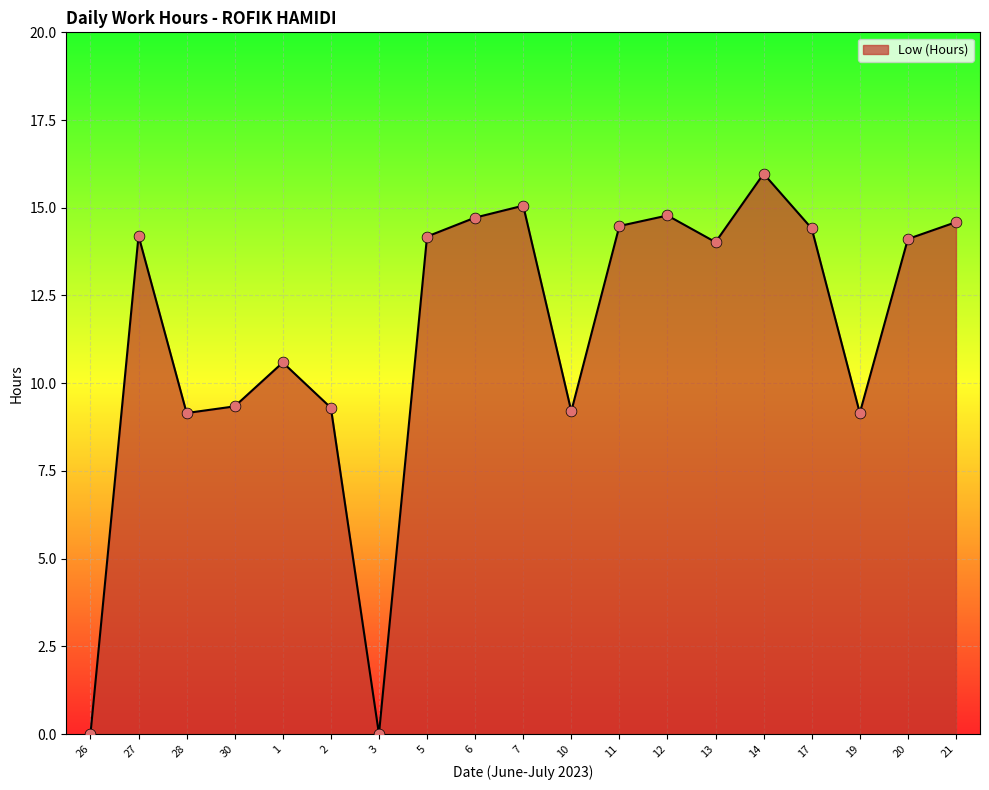

Between 3 and 27, which is larger?

27